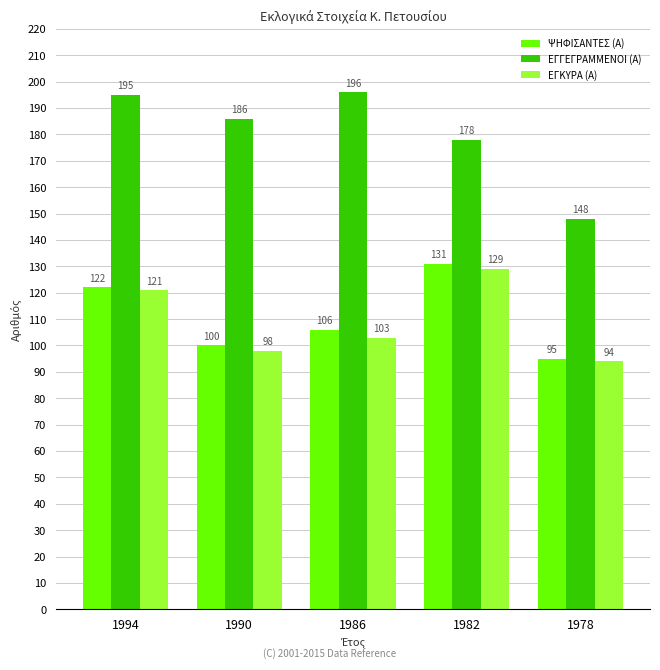

Rank the series by their maximum value, from lowest to highest.

ΕΓΚΥΡΑ (Α), ΨΗΦΙΣΑΝΤΕΣ (Α), ΕΓΓΕΓΡΑΜΜΕΝΟΙ (Α)